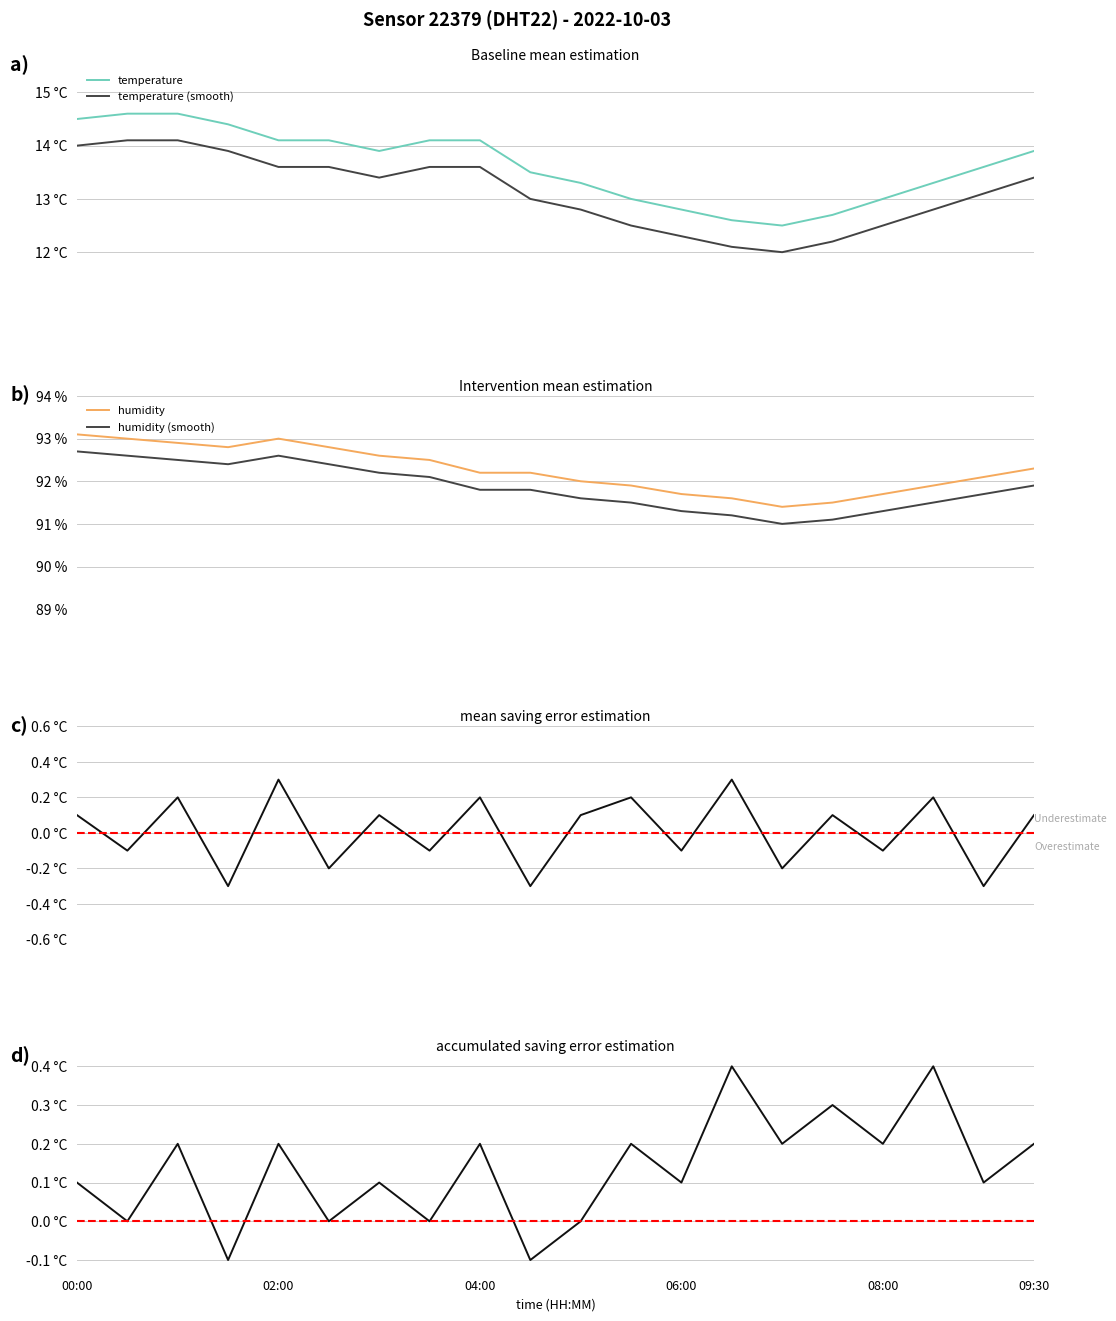

What is the minimum value for humidity (smooth)?

91.0